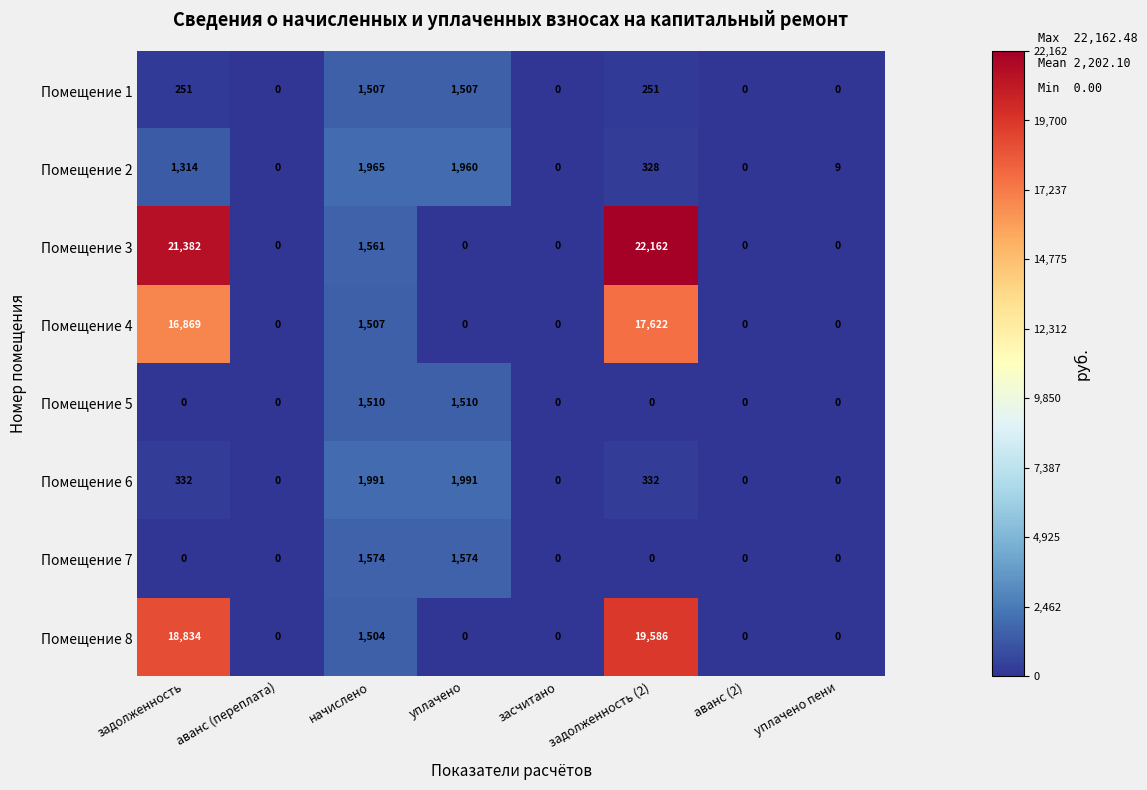

Count the Помещение 5 values in the range 0 to 1510.

8